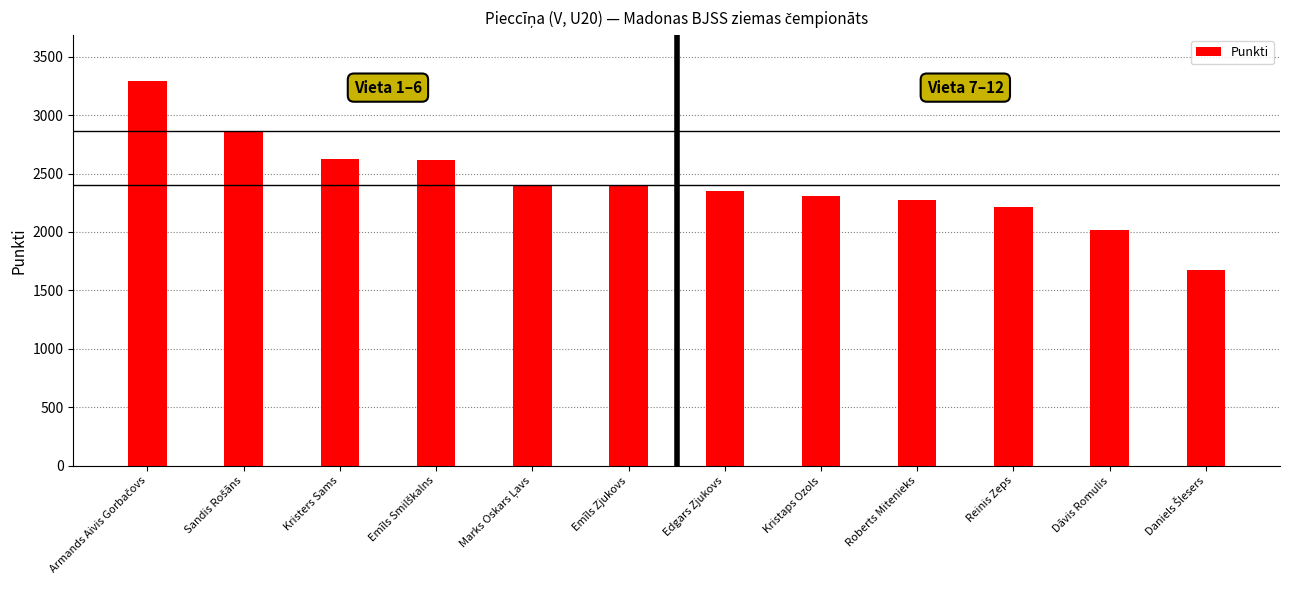

What is the smallest value displayed?

1673